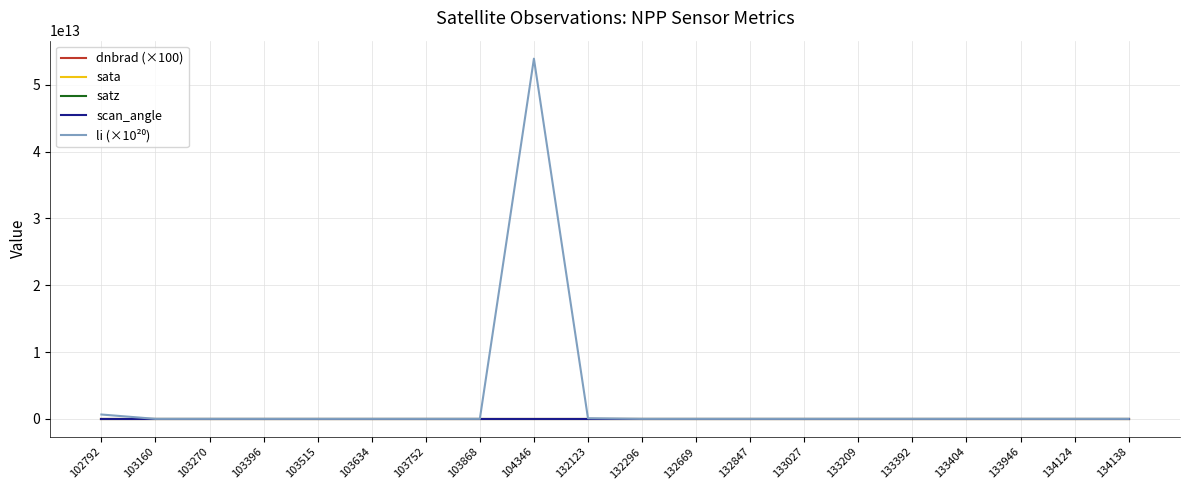

At which category is the sum across all series the highest?

104346